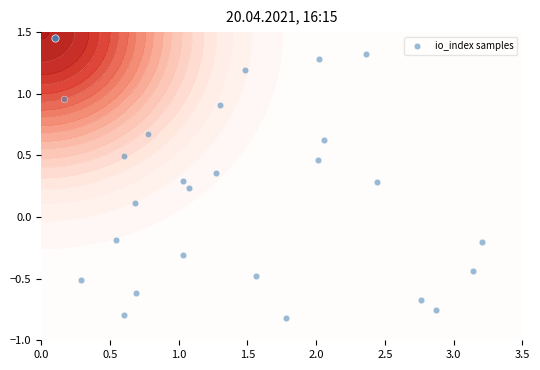

How many values are below zero?

11